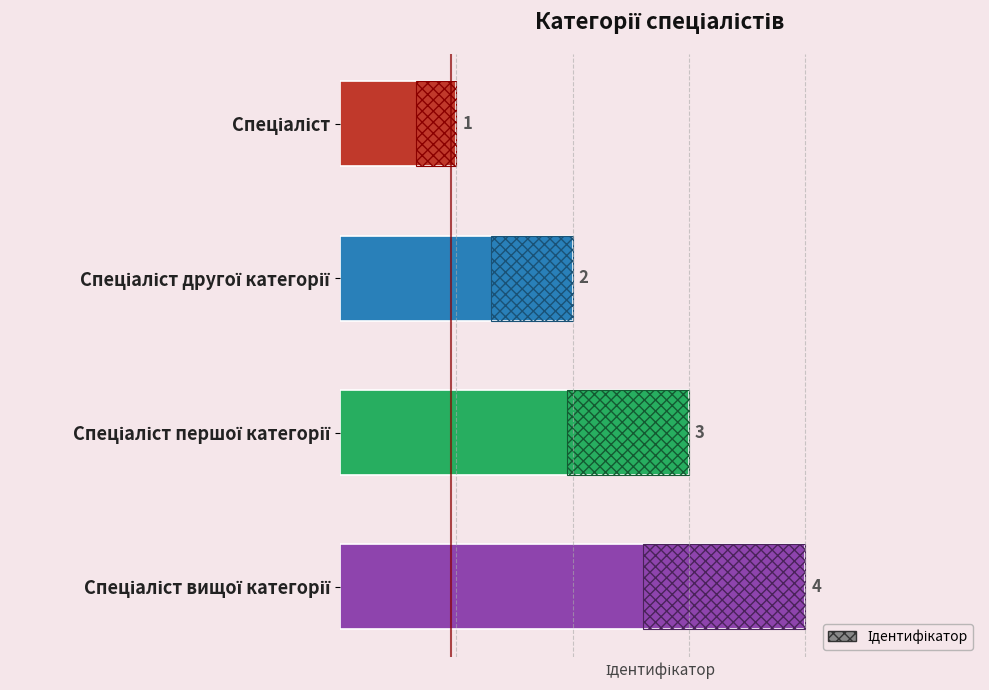

How many values are below 3?

2